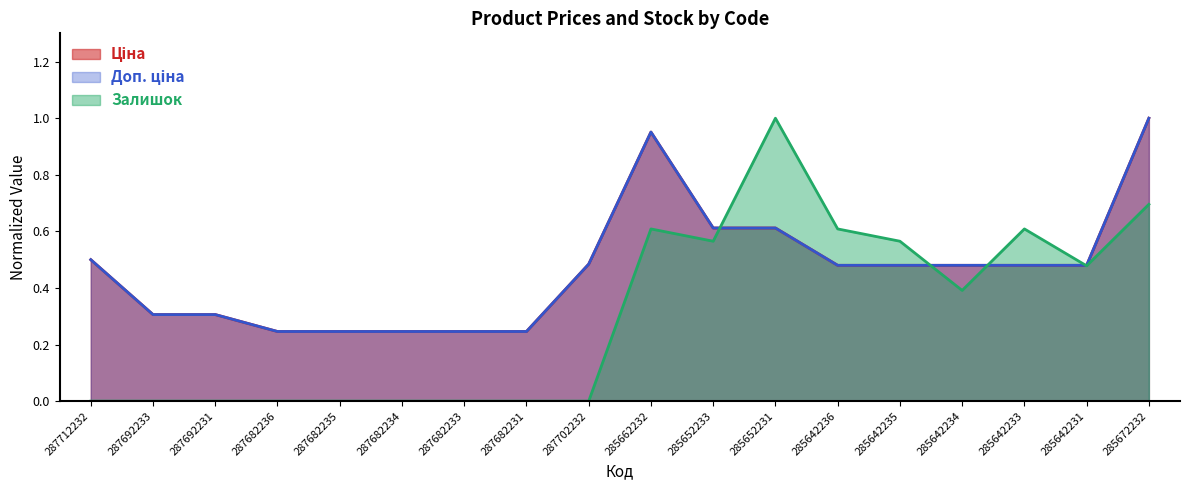

The value of Залишок at 287682231 is 0.0. True or false?

True